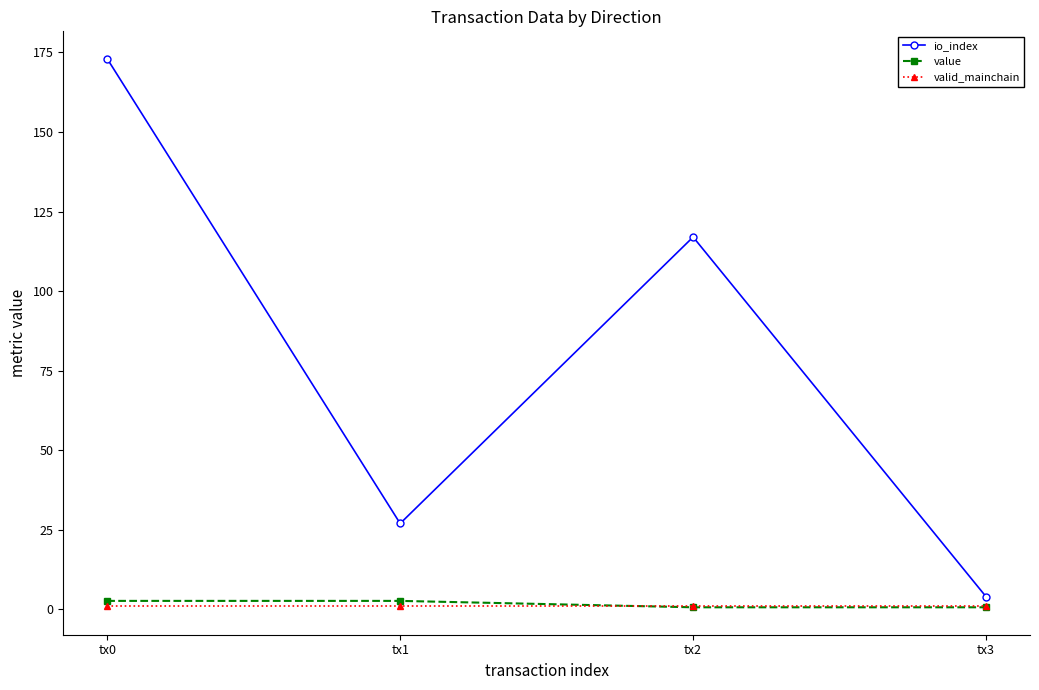

Reading left to right, list all the values displayed in this chart.

io_index: 173.0	27.0	117.0	4.0
value: 2.7	2.7	0.7	0.7
valid_mainchain: 1.0	1.0	1.0	1.0